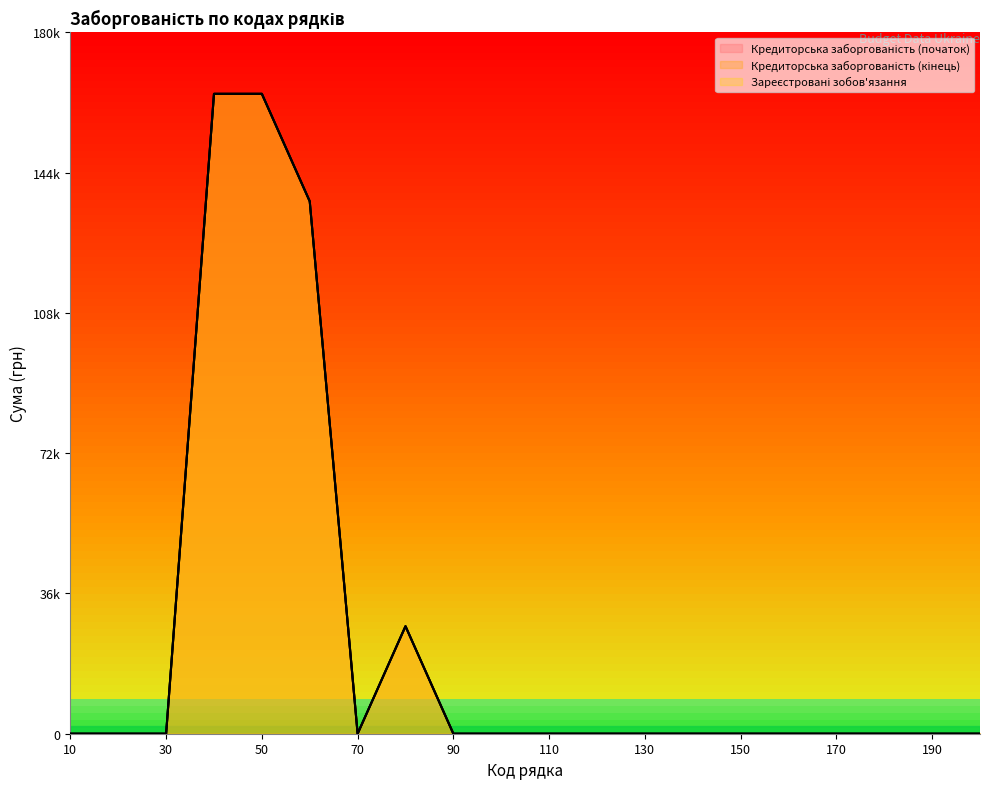

At how many categories does at least one series exceed 19313?

4